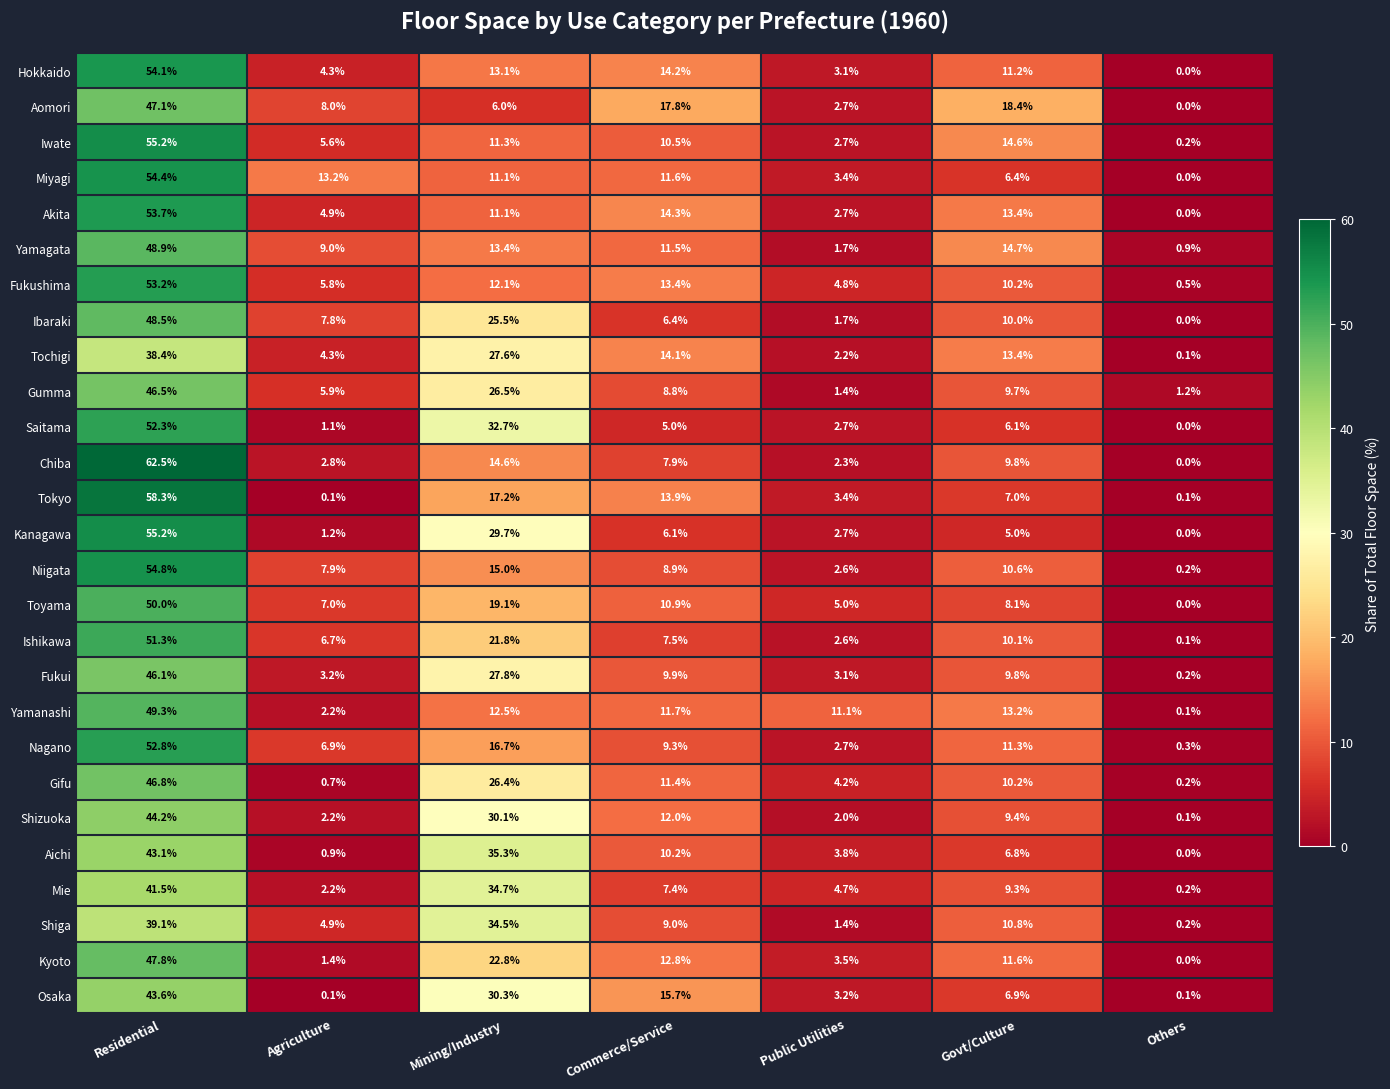

At how many categories does at least one series exceed 51?

1